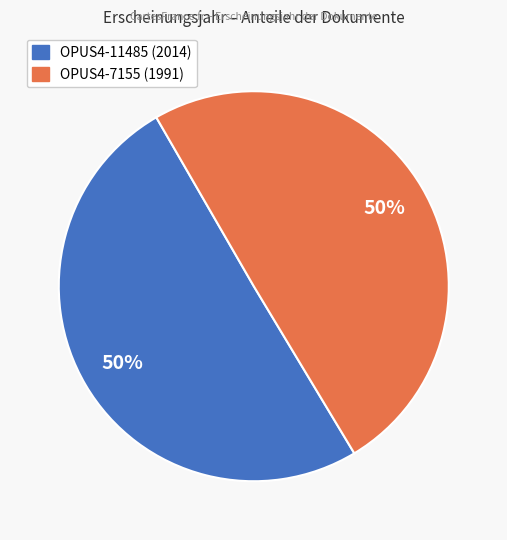

What is the ratio of the value at OPUS4-11485 to the value at OPUS4-7155?

1.0